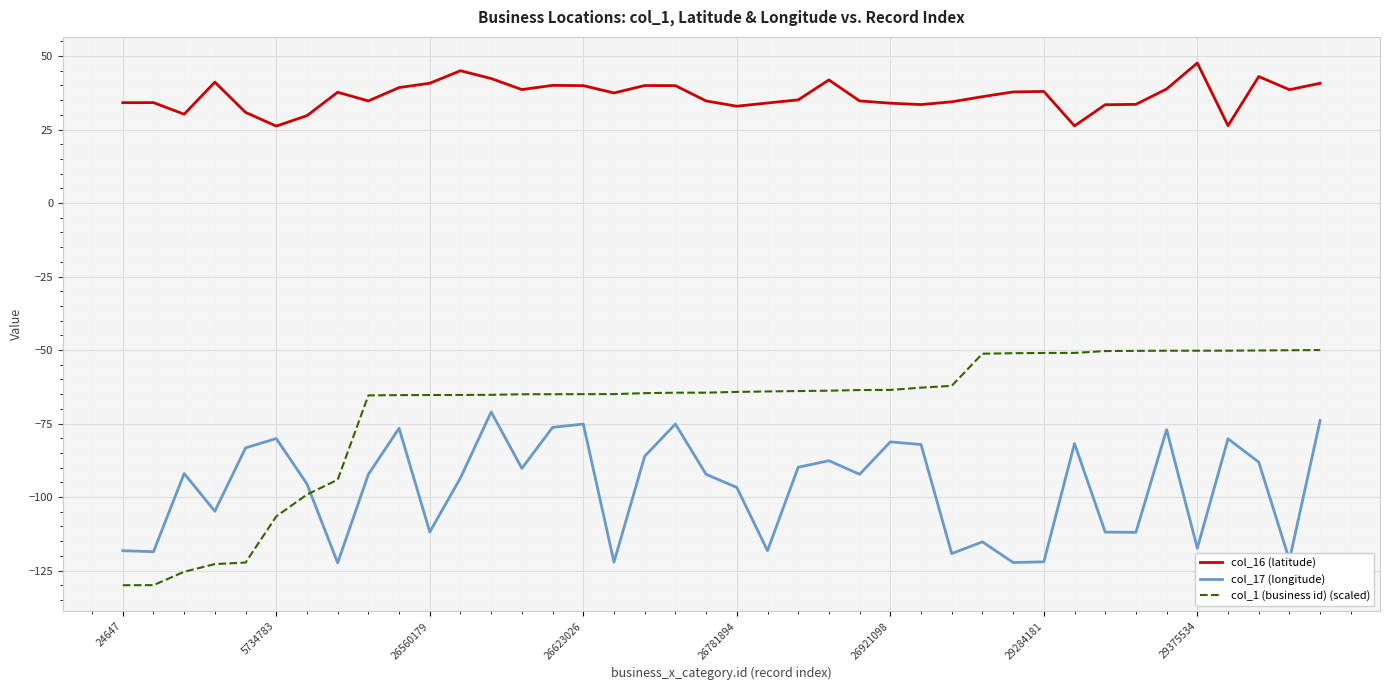

Which series has the largest total across all categories?

col_16 (latitude)